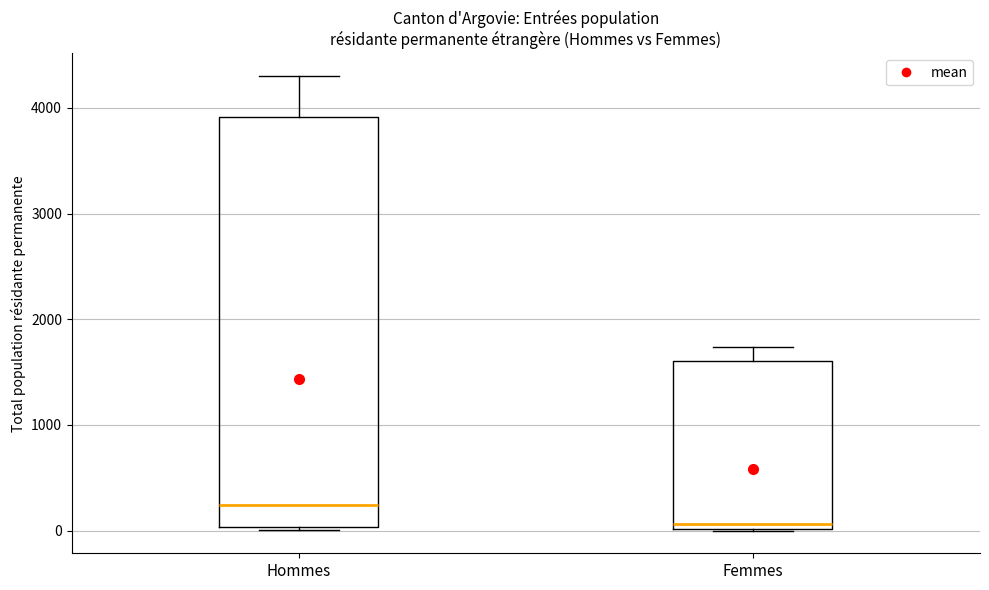

Which box's median line is the highest?

Hommes